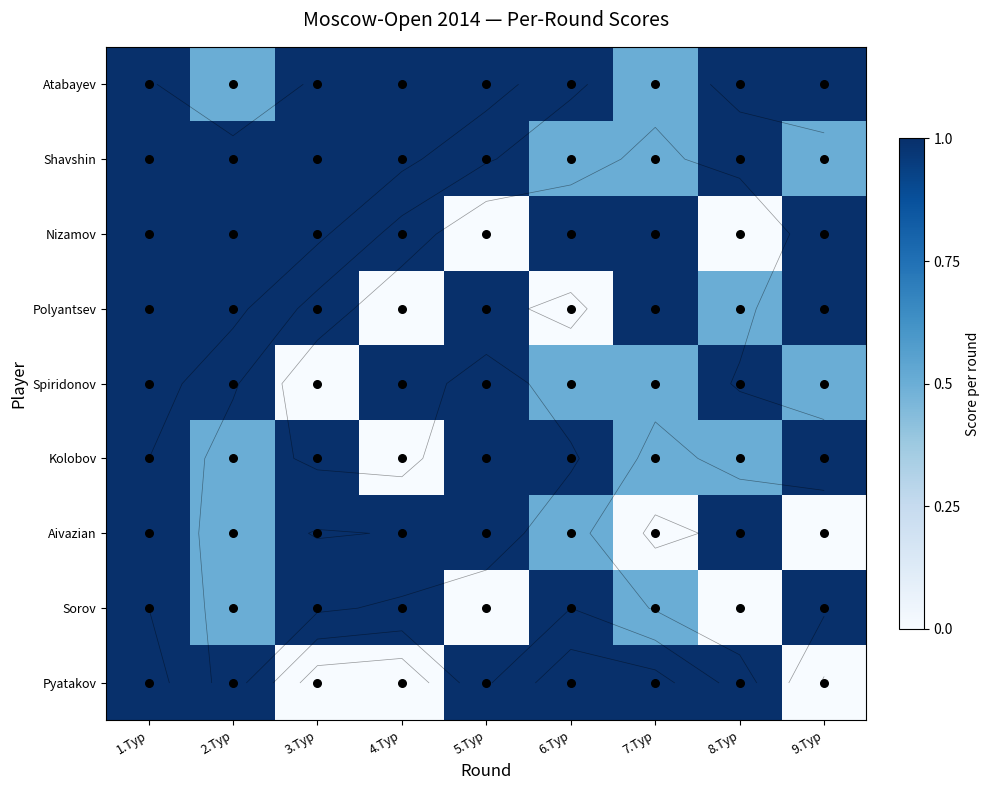

At 6.Тур, list the series in order from smallest to largest.

Polyantsev, Shavshin, Spiridonov, Aivazian, Atabayev, Nizamov, Kolobov, Sorov, Pyatakov